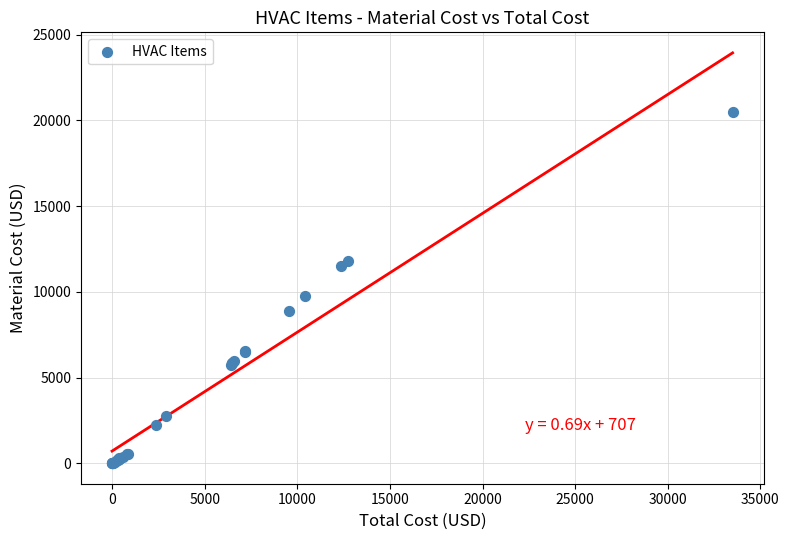

What Y value in the scatter plot is closest to 10250?

9750